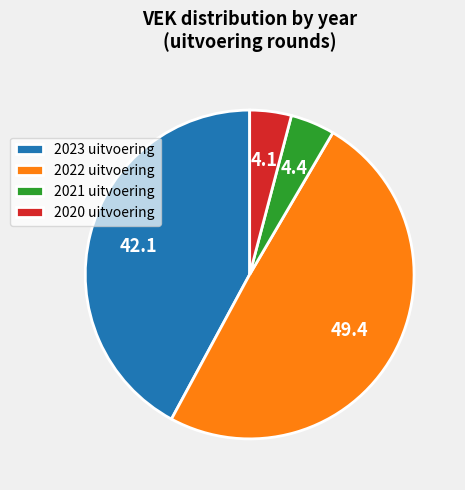

Is it true that 2020 uitvoering is 4% of the pie?

True